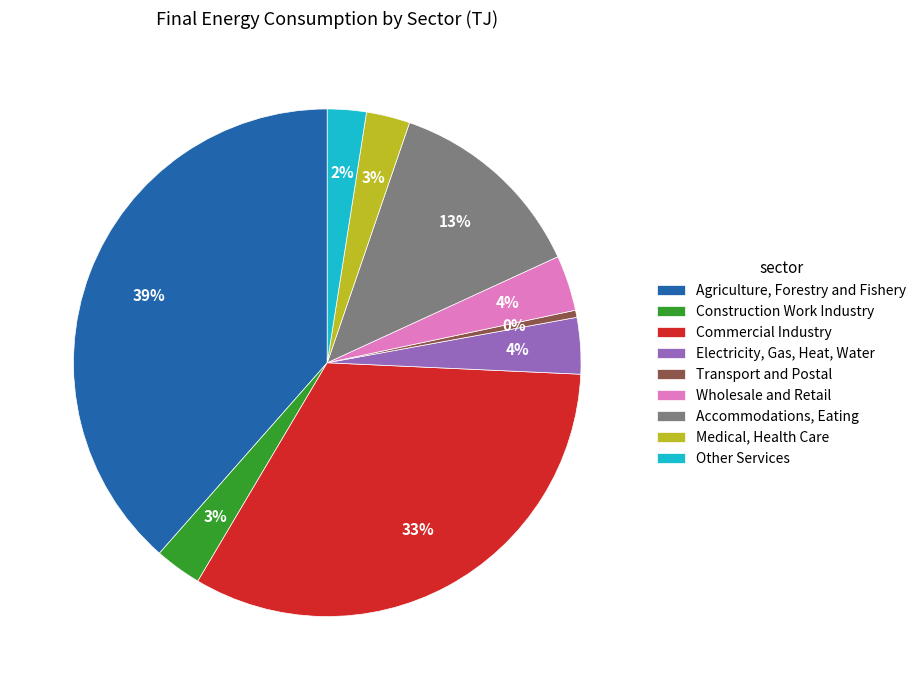

What is the largest slice in the pie chart?

Agriculture, Forestry and Fishery